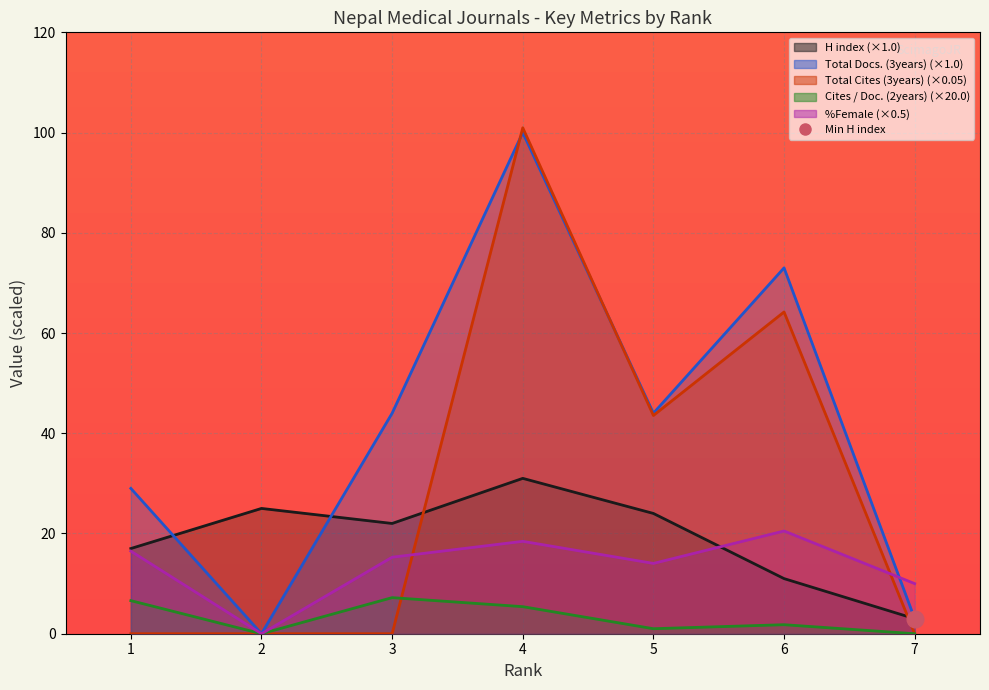

True or false: H index and Total Cites (3years) cross at least once.

True